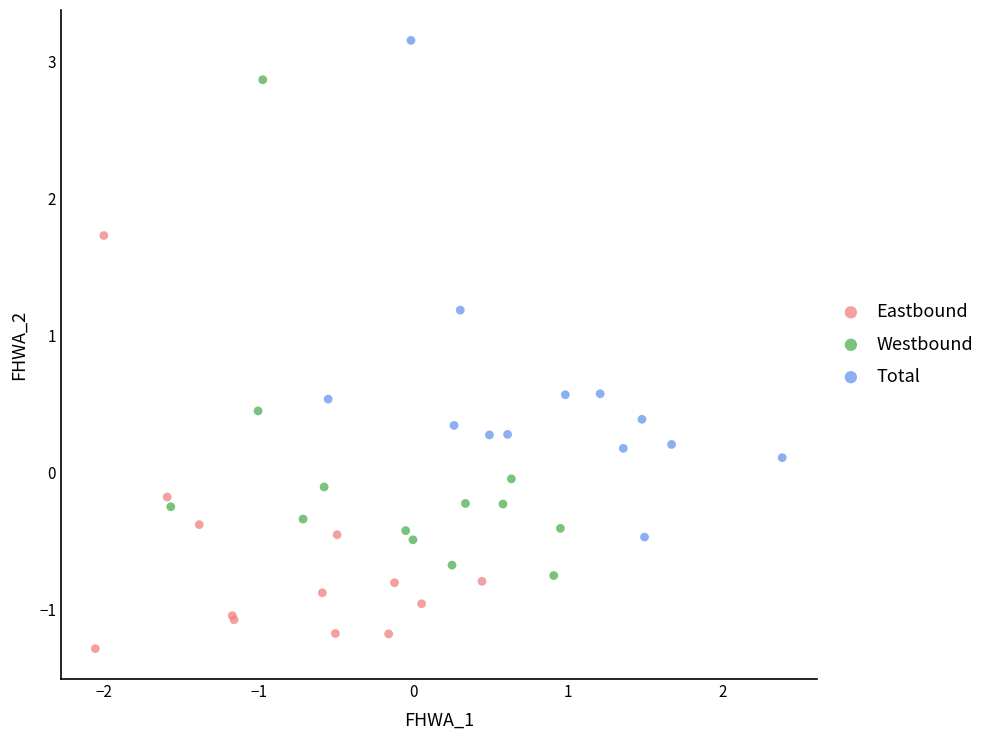

Which series reaches the minimum Y coordinate?

Eastbound